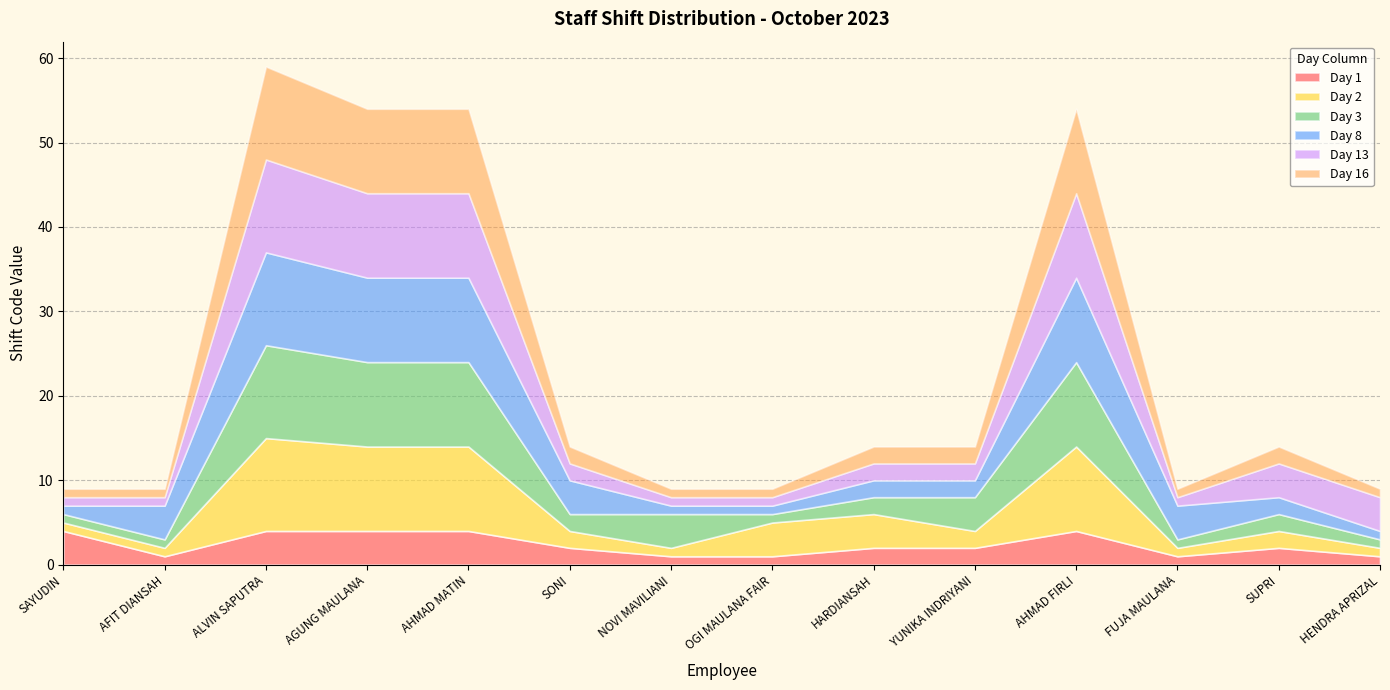

True or false: Day 1 has a value of 2 at SONI.

True